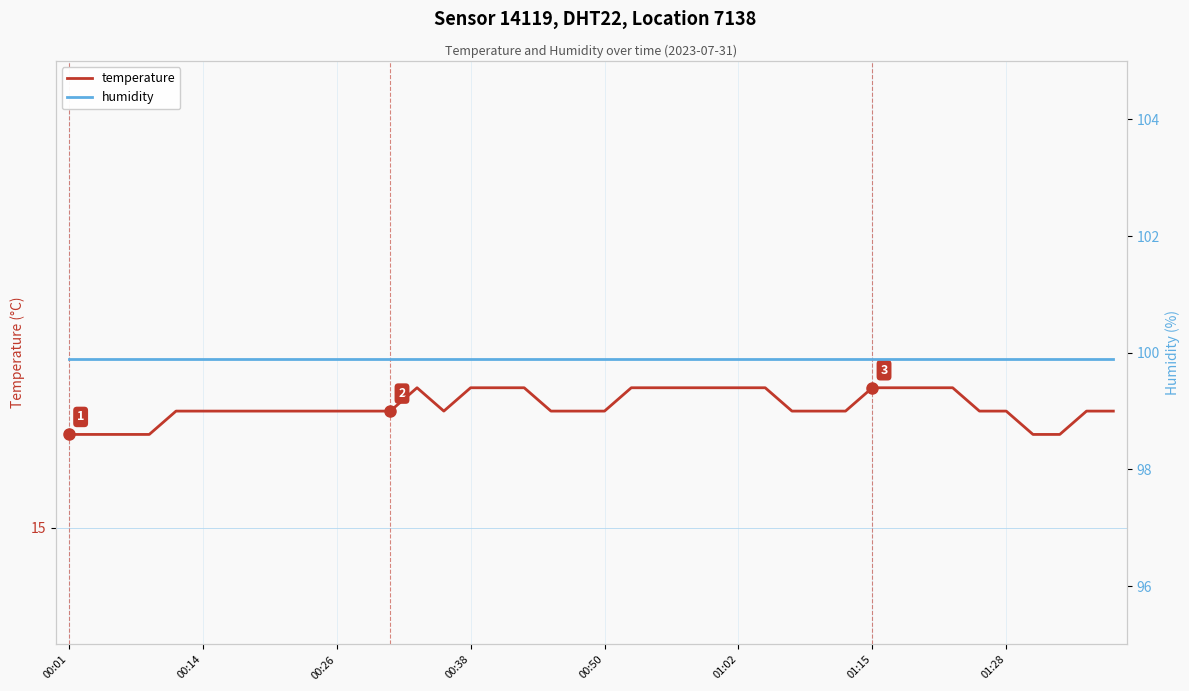

What is the total value across all series at 12?

115.4